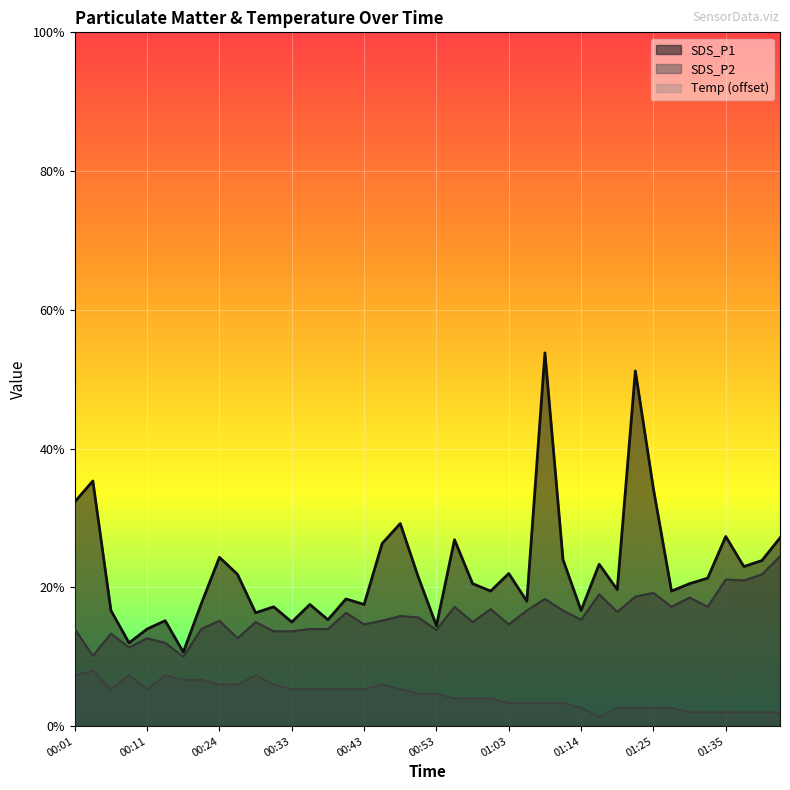

Which series has the largest range (max minus min)?

SDS_P1